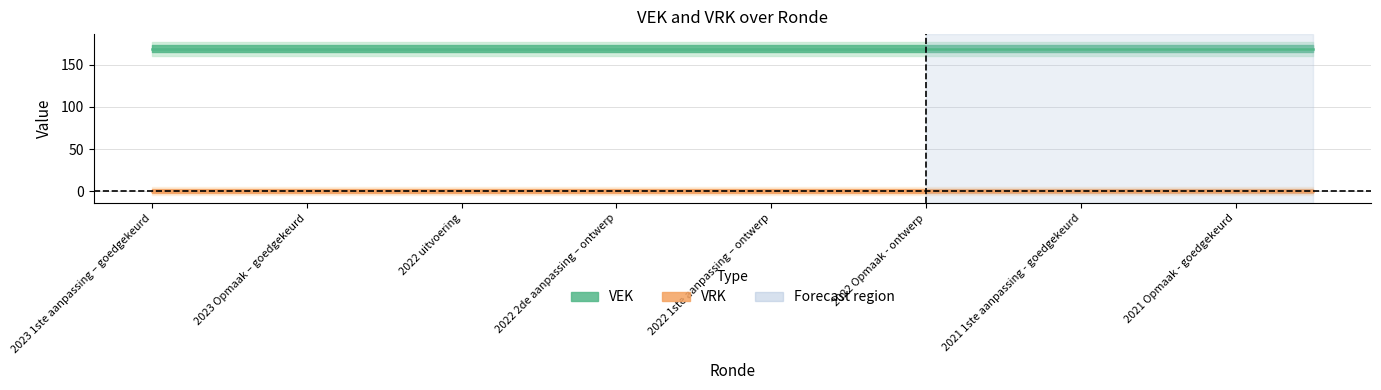

True or false: VRK has more than 2 interior local peaks.

False